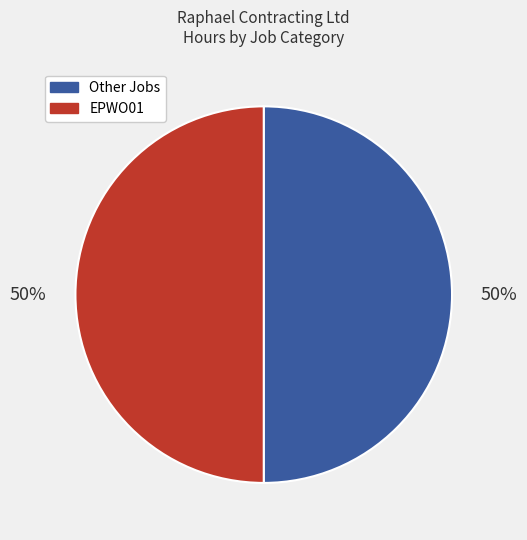

Is it true that EPWO01 is 60% of the pie?

False